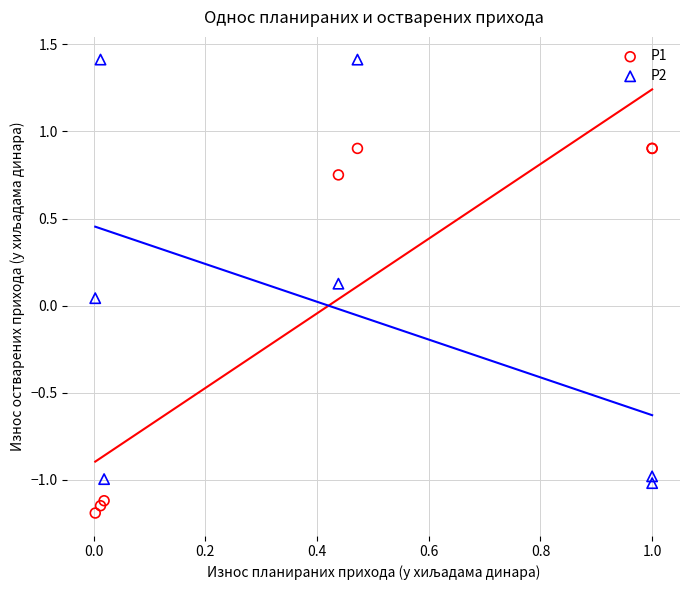

Which series has the widest spread of Y values?

P2